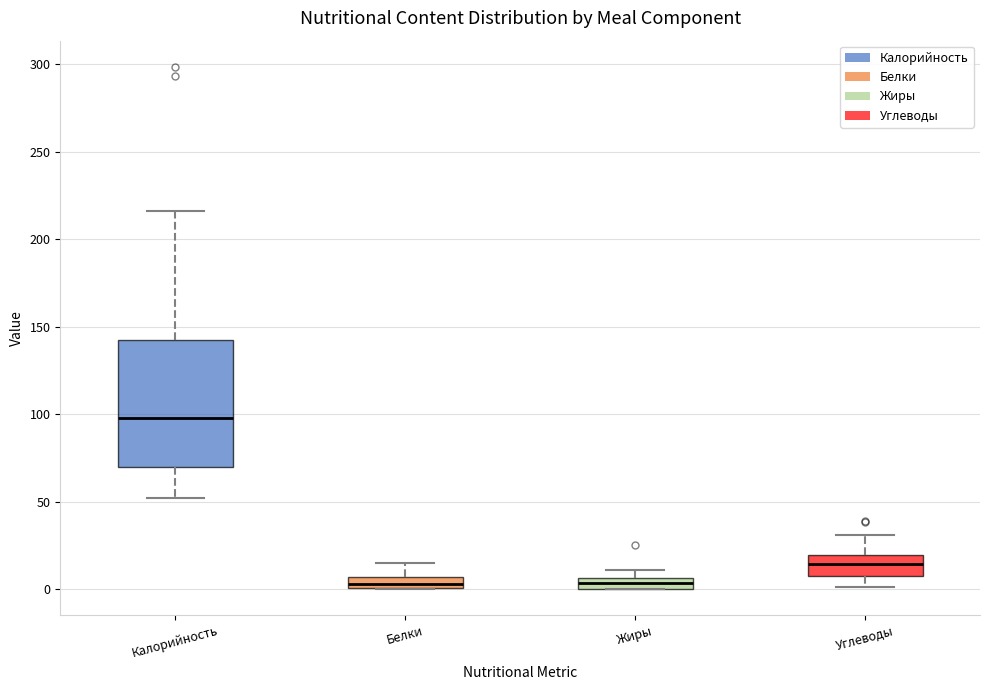

Where does the upper whisker of the box for Белки end on the y-axis? The values are not printed on the chart, so give them approximately, as read against the axis.

15